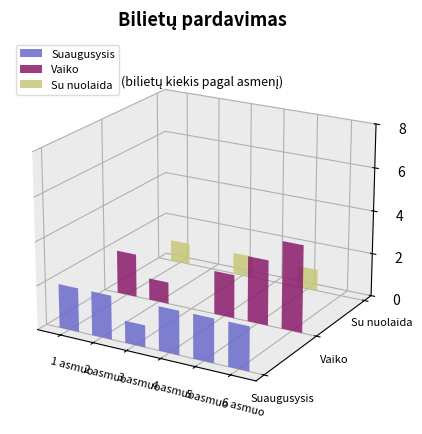

What is the label of the 2nd bar from the left?

2 asmuo